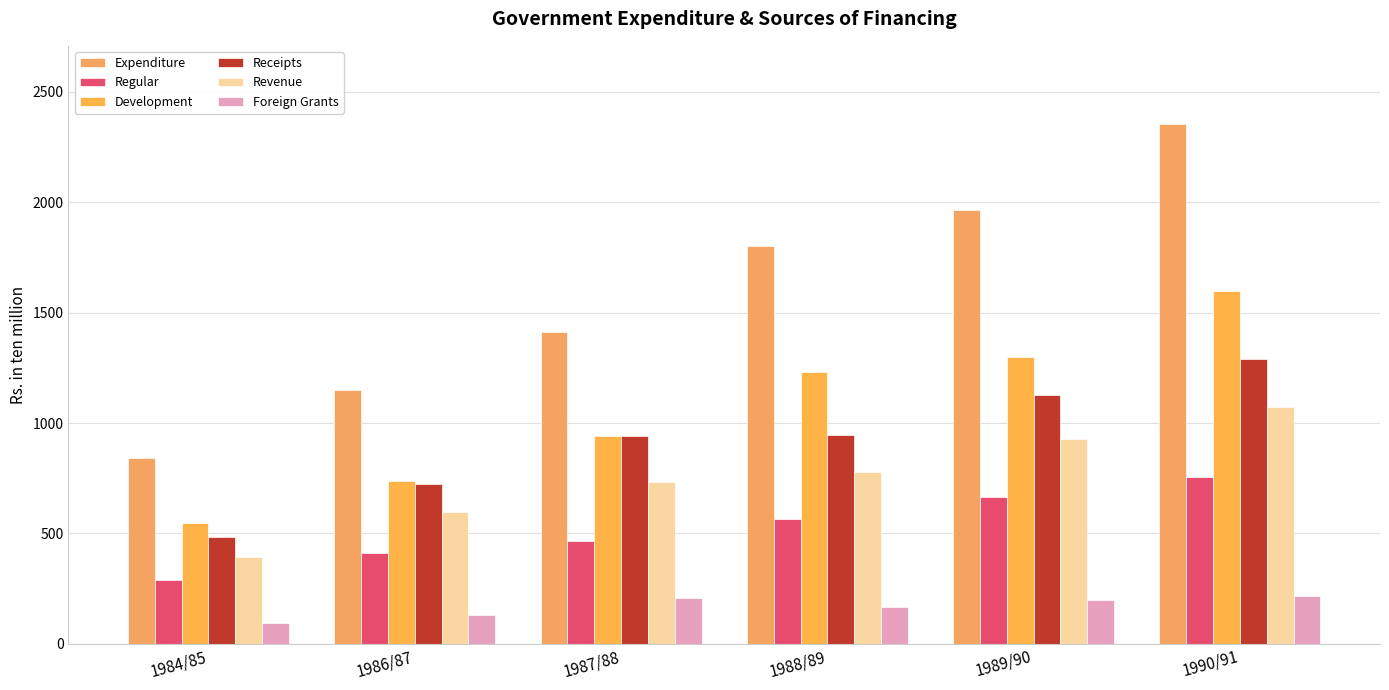

The Receipts series shows 1126.3 at 1989/90. True or false?

True